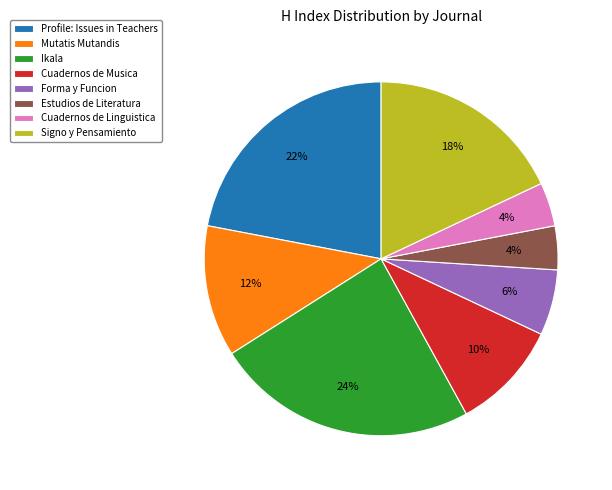

To the nearest percent, what is the combined percentage of Cuadernos de Musica and Profile: Issues in Teachers?

32%